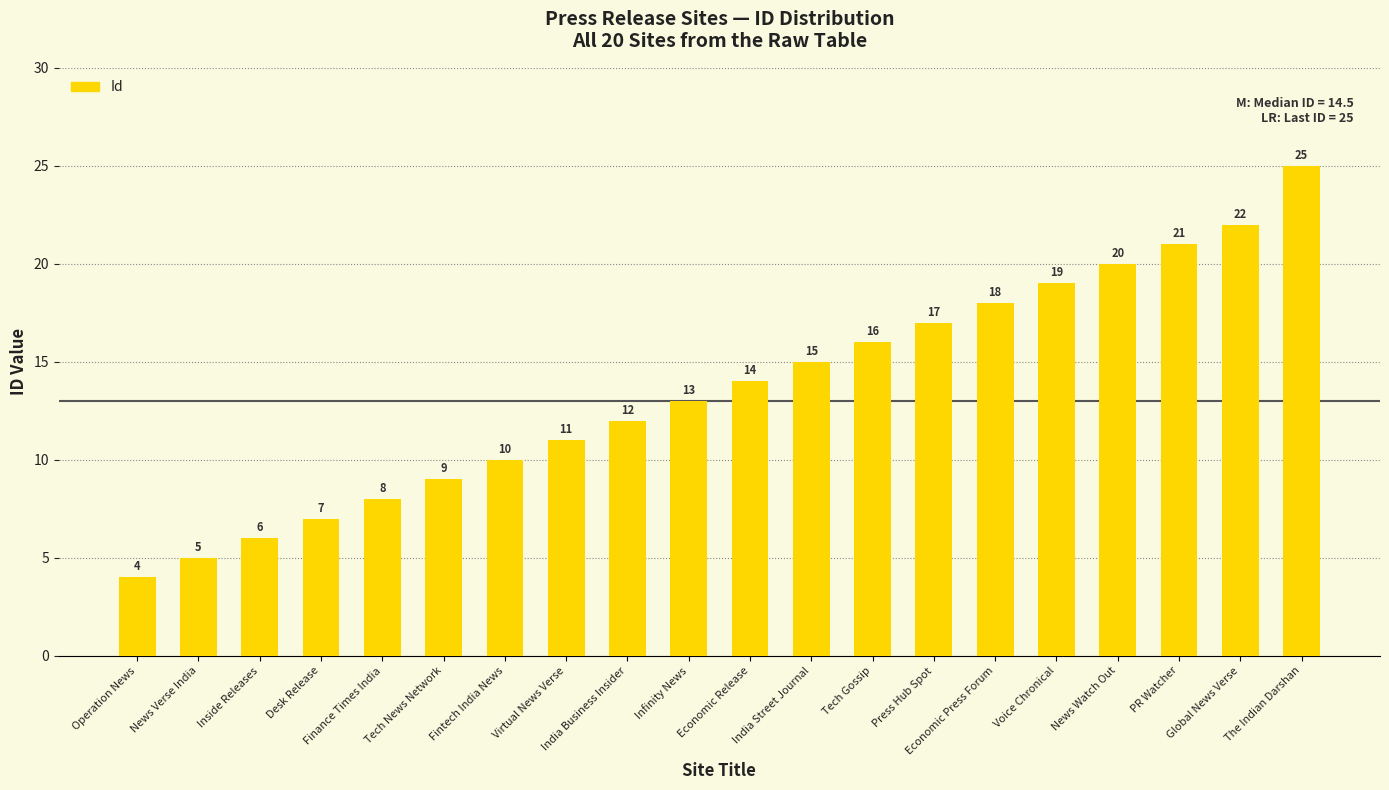

Rank the categories by value from lowest to highest.

Operation News, News Verse India, Inside Releases, Desk Release, Finance Times India, Tech News Network, Fintech India News, Virtual News Verse, India Business Insider, Infinity News, Economic Release, India Street Journal, Tech Gossip, Press Hub Spot, Economic Press Forum, Voice Chronical, News Watch Out, PR Watcher, Global News Verse, The Indian Darshan